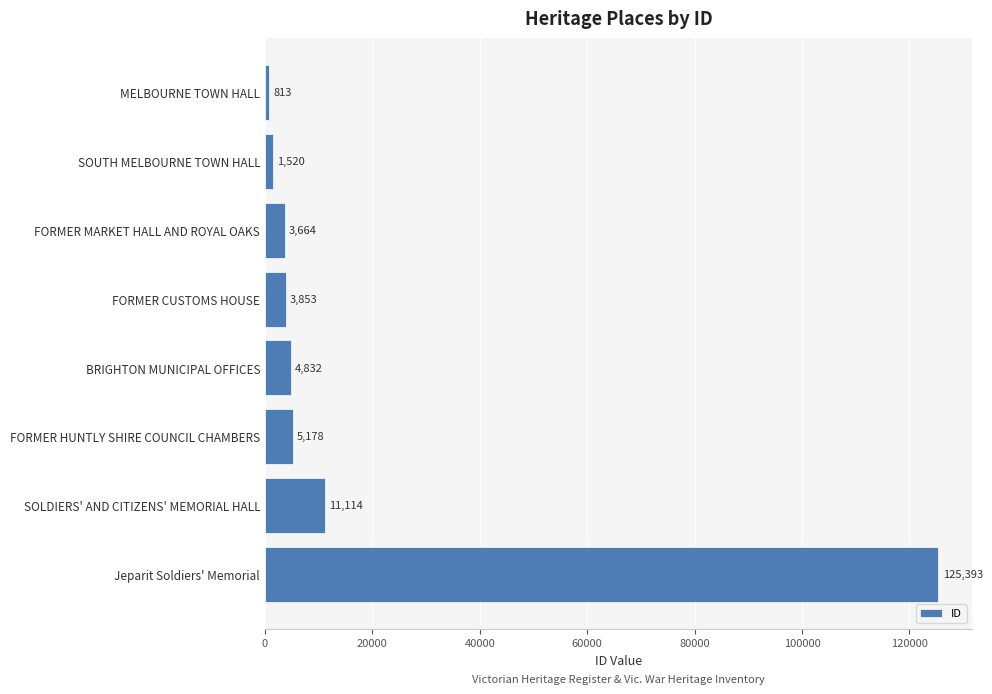

List the labels in order of value, smallest first.

MELBOURNE TOWN HALL, SOUTH MELBOURNE TOWN HALL, FORMER MARKET HALL AND ROYAL OAKS, FORMER CUSTOMS HOUSE, BRIGHTON MUNICIPAL OFFICES, FORMER HUNTLY SHIRE COUNCIL CHAMBERS, SOLDIERS' AND CITIZENS' MEMORIAL HALL, Jeparit Soldiers' Memorial